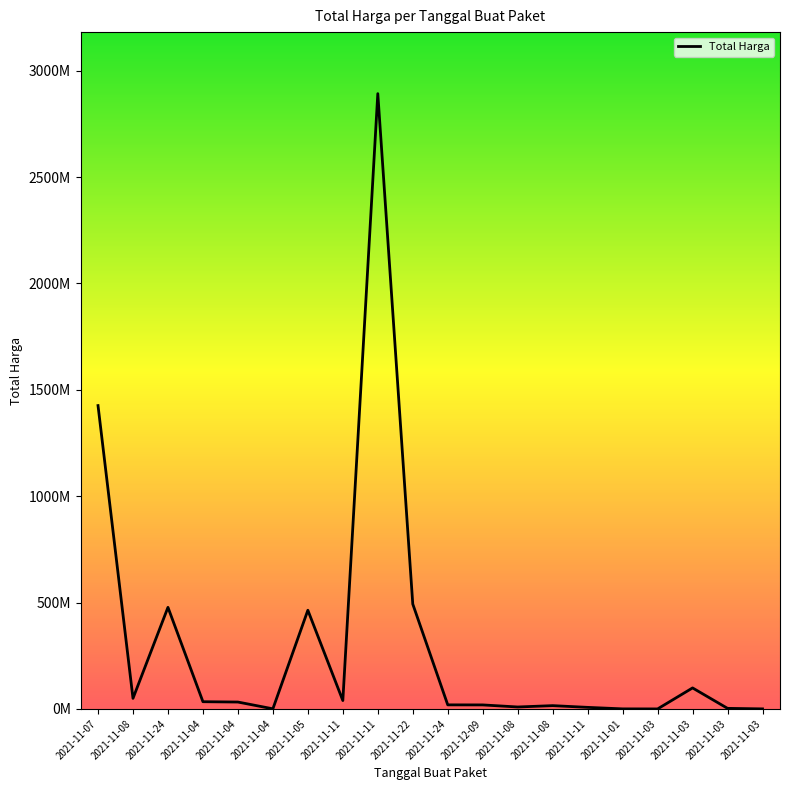

List the labels in order of value, largest first.

2021-11-11, 2021-11-07, 2021-11-22, 2021-11-24, 2021-11-05, 2021-11-03, 2021-11-08, 2021-11-11, 2021-11-04, 2021-11-04, 2021-11-24, 2021-12-09, 2021-11-08, 2021-11-08, 2021-11-11, 2021-11-03, 2021-11-04, 2021-11-01, 2021-11-03, 2021-11-03